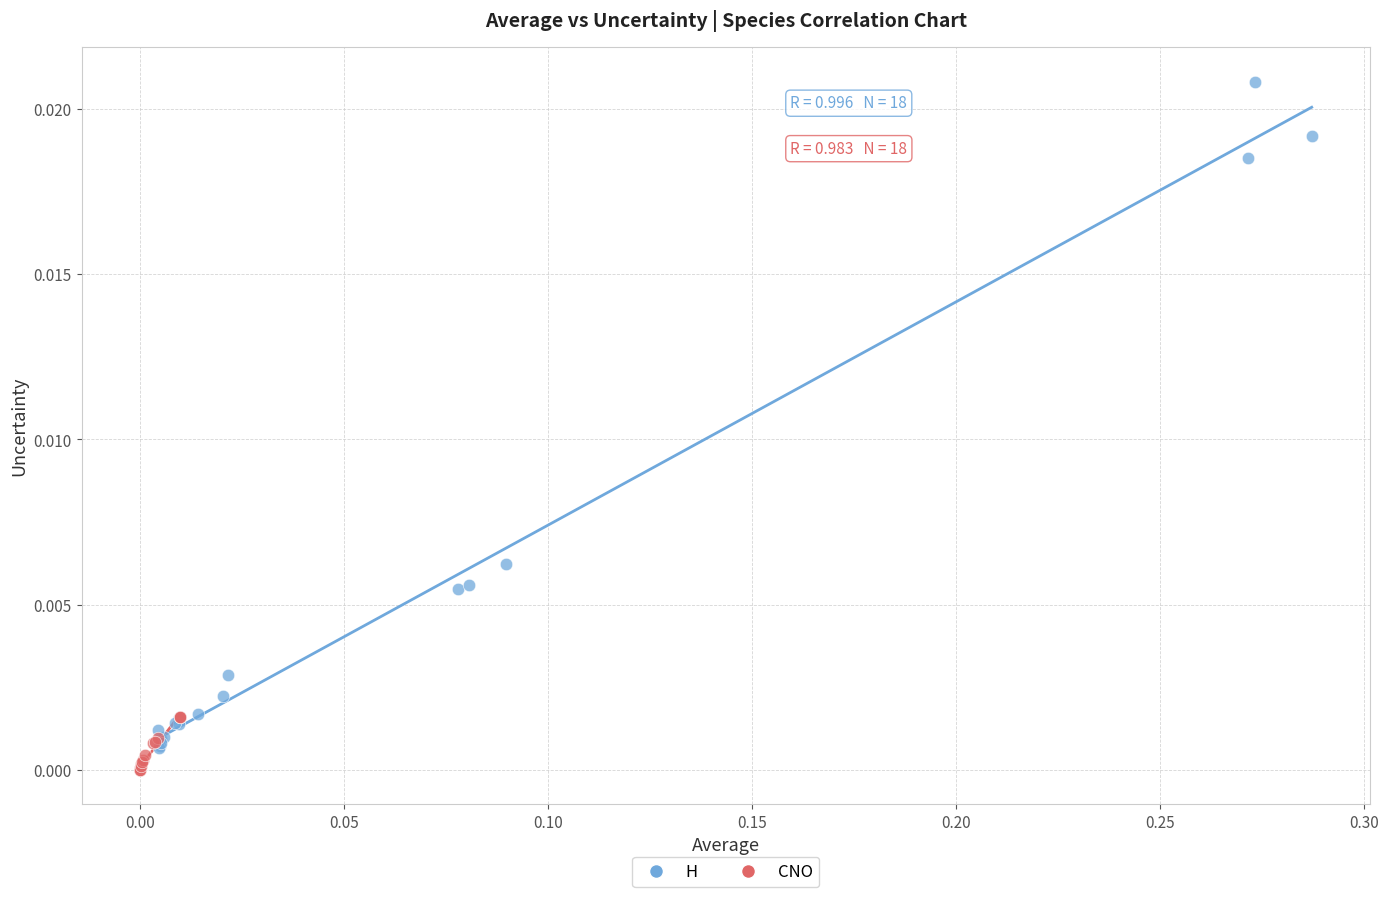

Which series reaches the maximum Y coordinate?

H